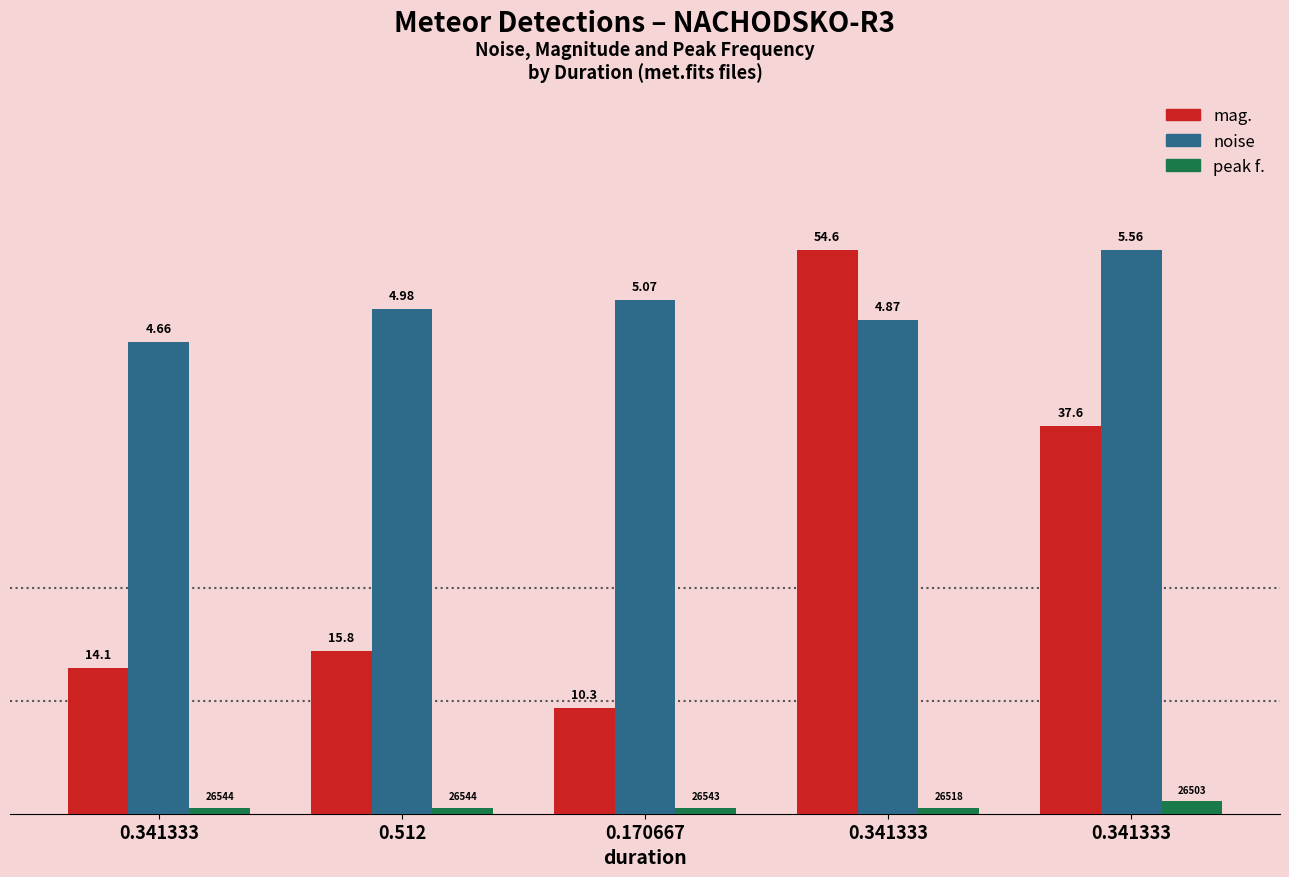

What are all the series names shown in the legend?

mag., noise, peak f.